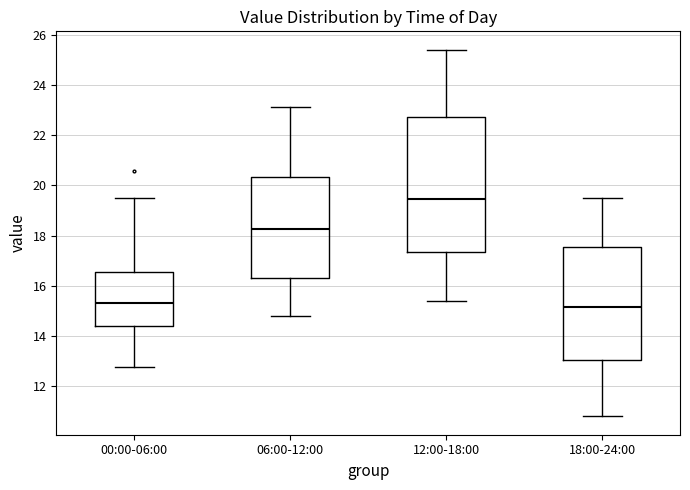

Where is the lower edge of the box for 00:00-06:00 on the y-axis? The values are not printed on the chart, so give them approximately, as read against the axis.

14.4